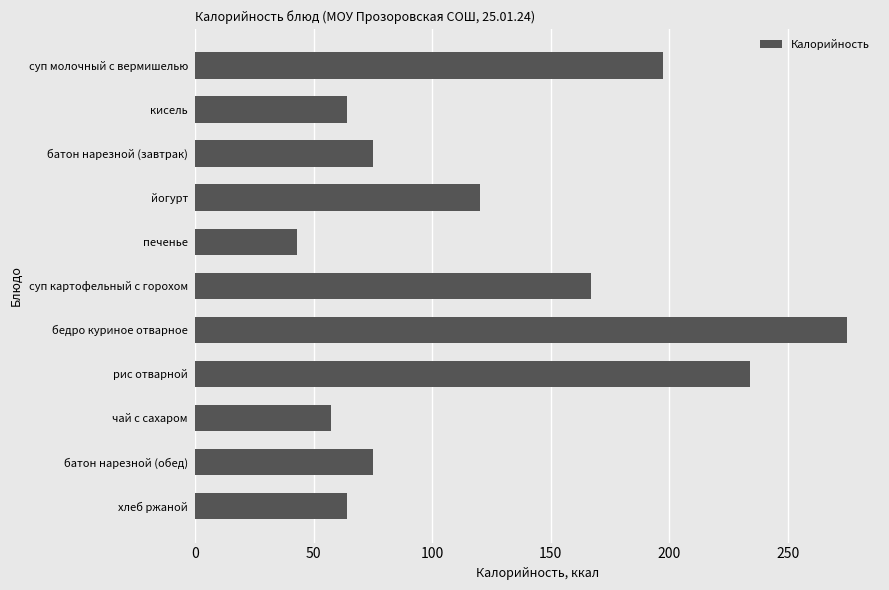

True or false: the data shows 197.5 at суп молочный с вермишелью.

True